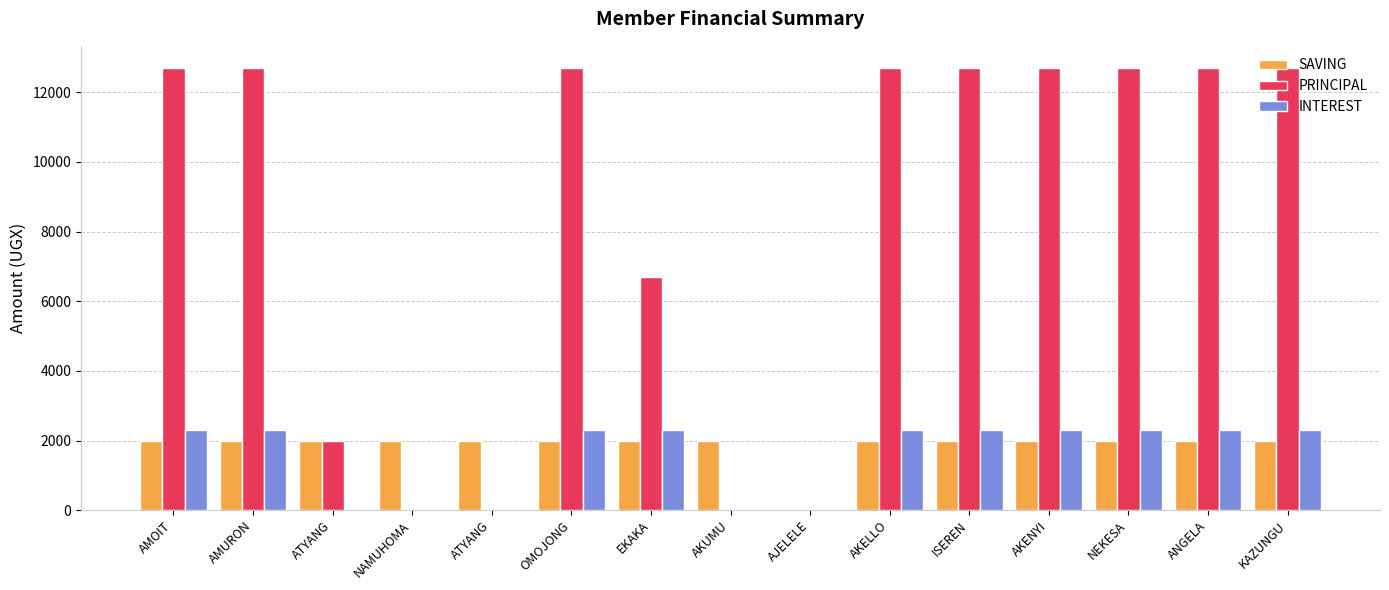

How many distinct data groups are displayed?

3